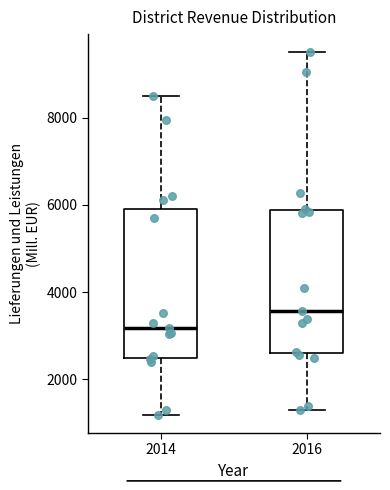

Which box has the highest median line?

2016